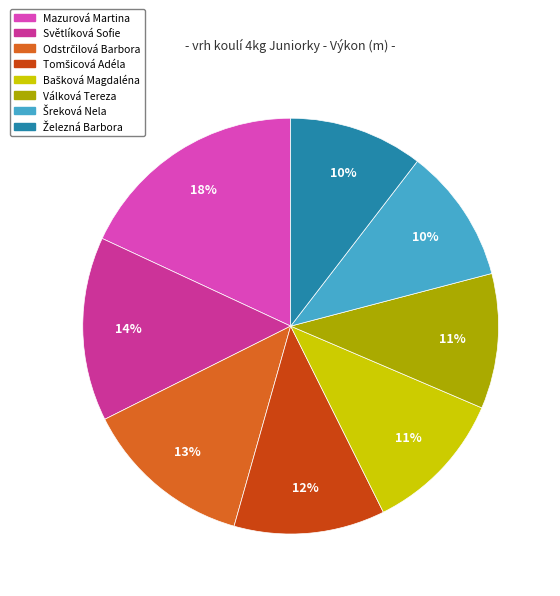

Is there any slice that represents more than half of the pie?

No